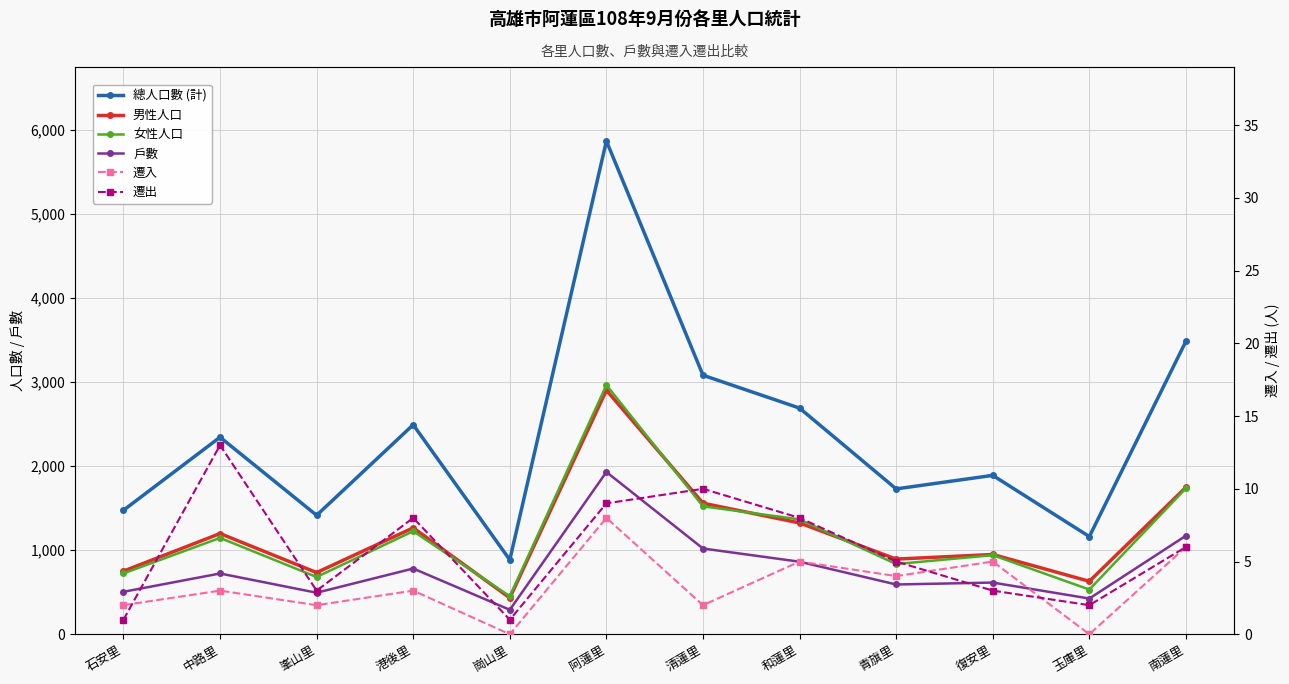

Is the value of 遷入 at 南蓮里 greater than the value of 男性人口 at 峯山里?

No